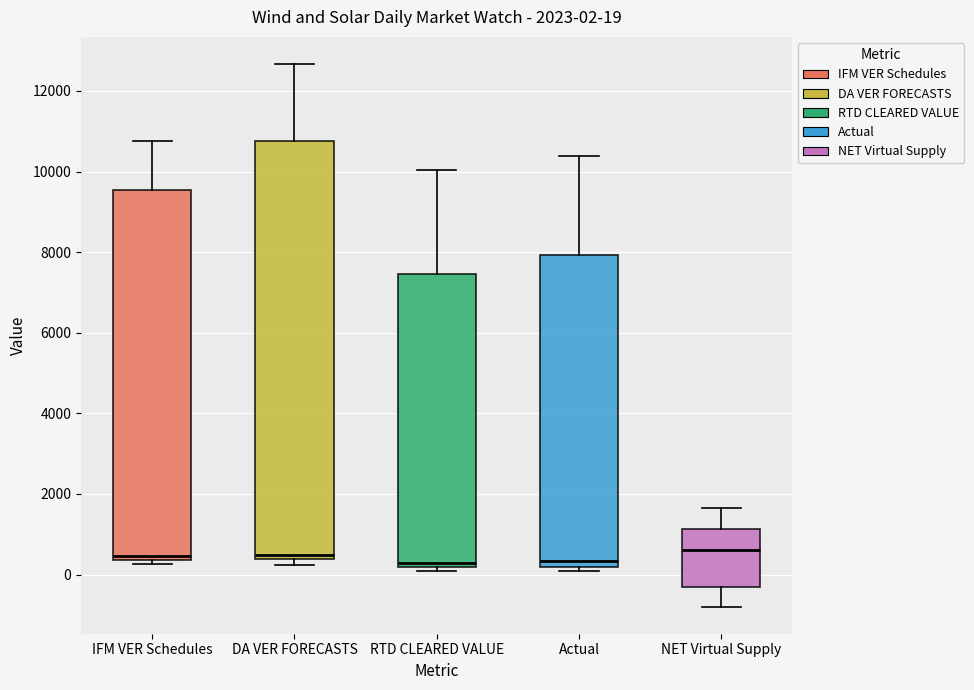

Which box is the tallest, from its lower edge to its upper edge?

DA VER FORECASTS